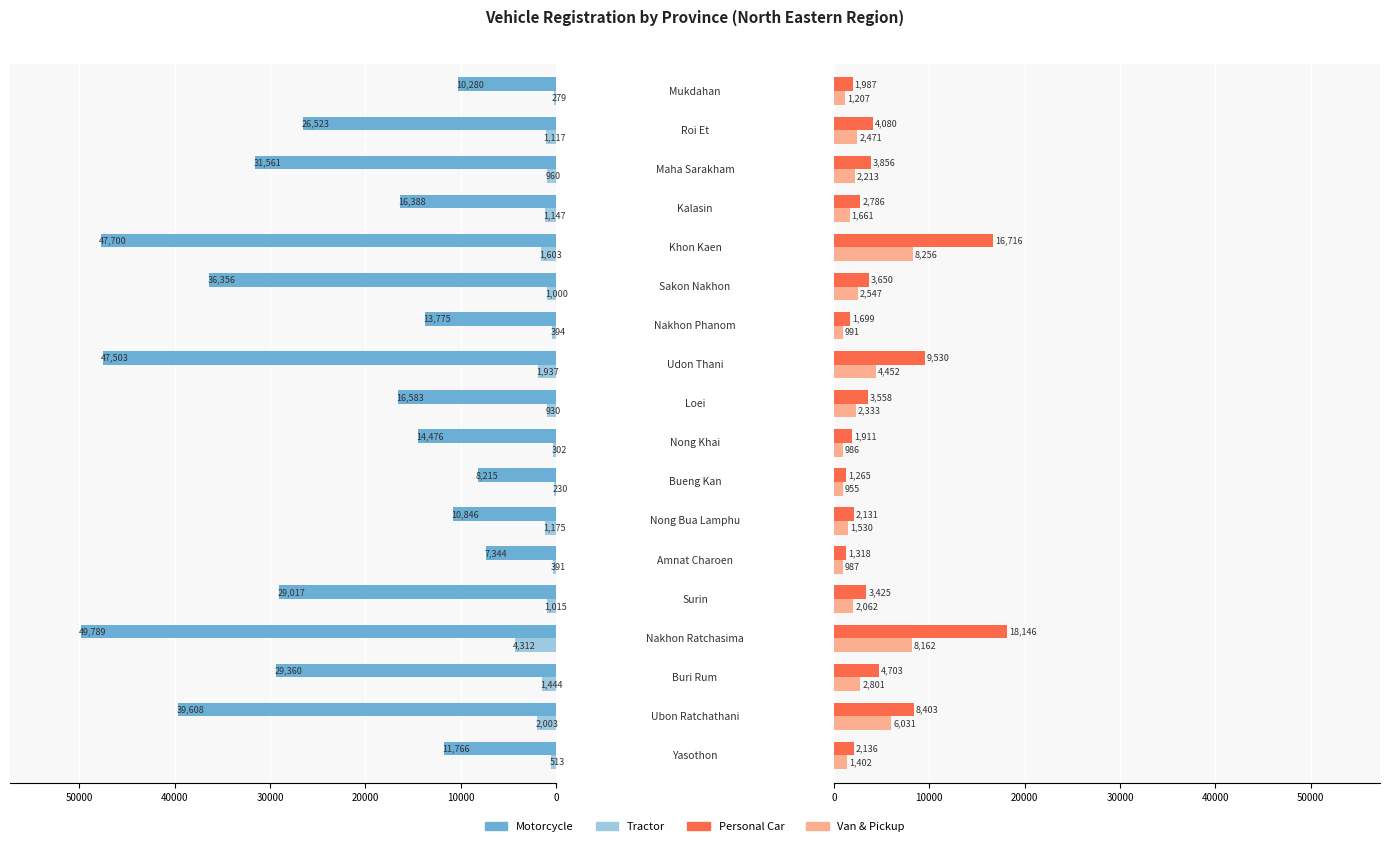

The Van & Pickup series shows 2213 at 15. True or false?

True